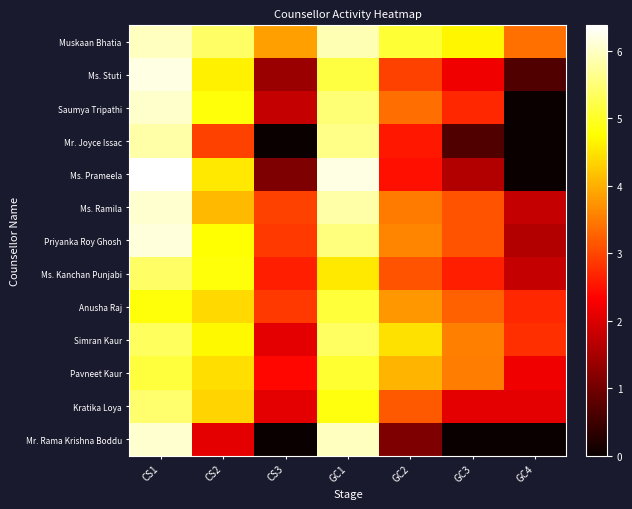

Which category has the highest value across all series?

CS1